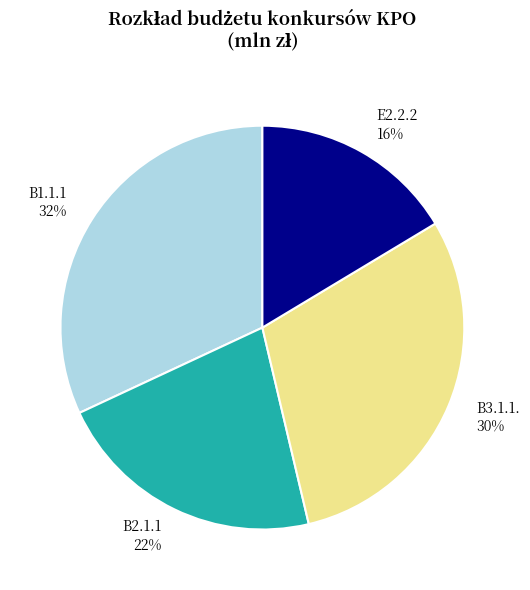

Is there any slice that represents more than half of the pie?

No